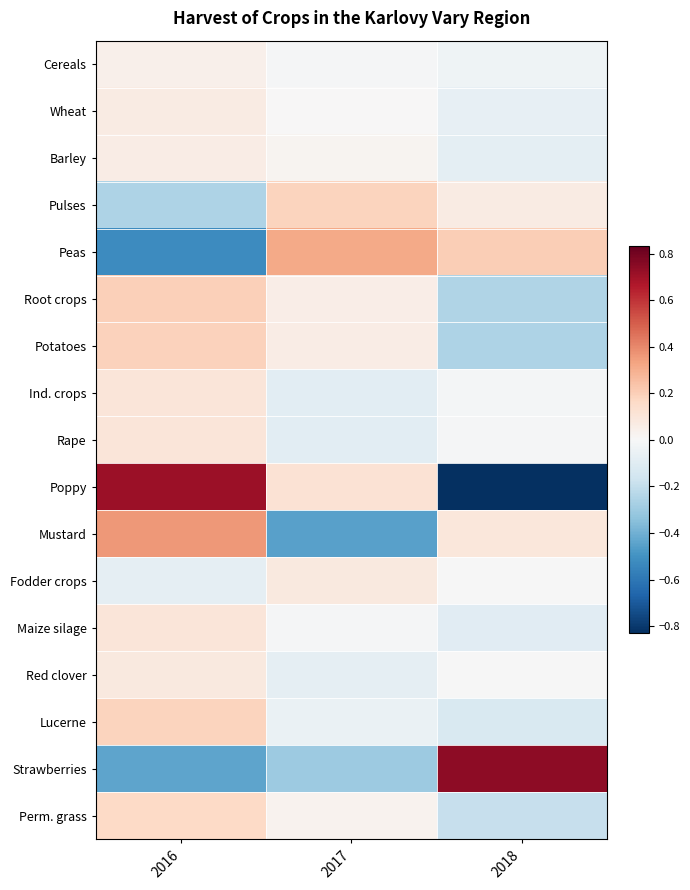

How many distinct data groups are displayed?

17